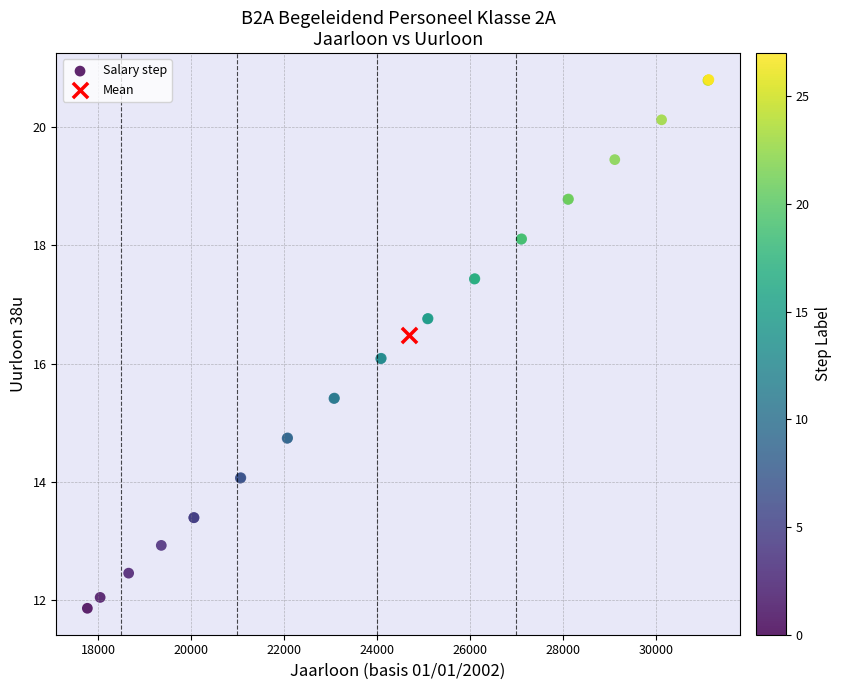

What are all the series names shown in the legend?

Salary step, Mean